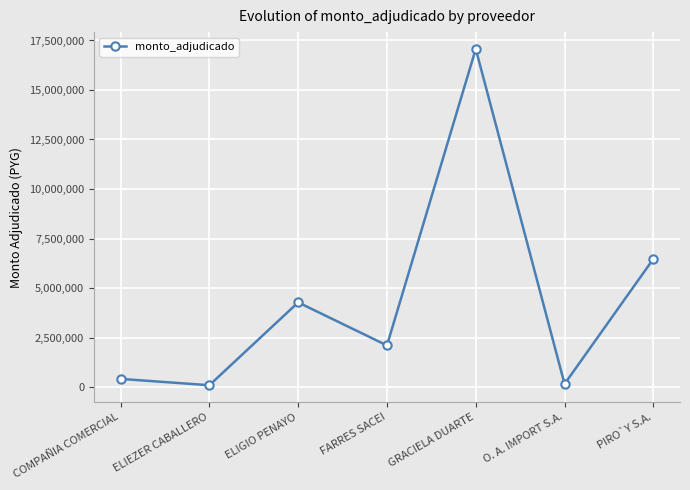

The value at ELIGIO PENAYO is 4273500. True or false?

True